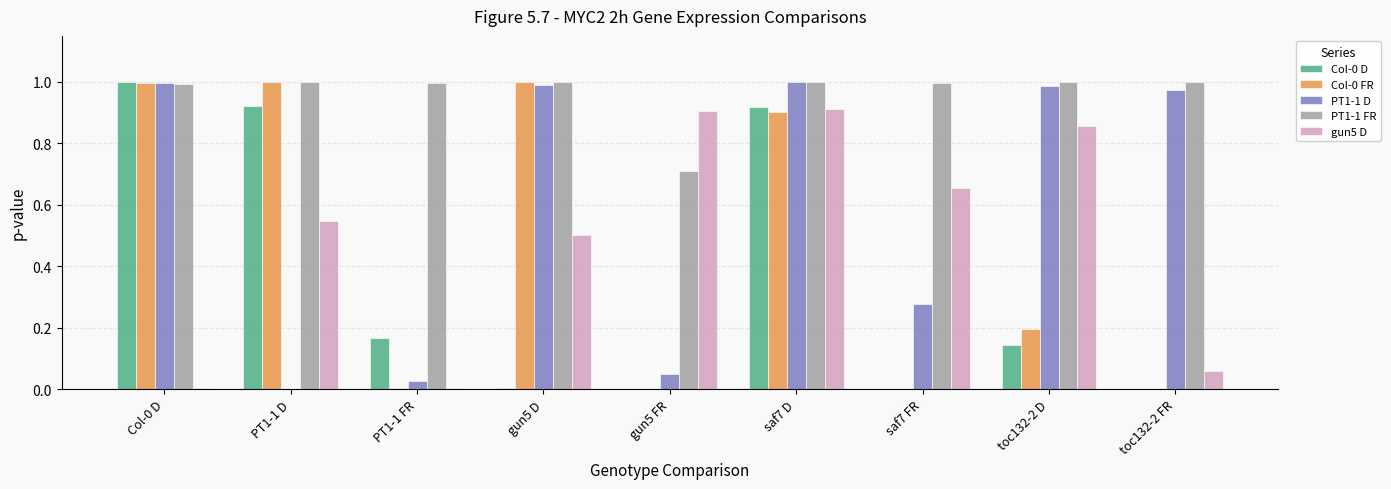

At which category is the sum across all series the highest?

saf7 D